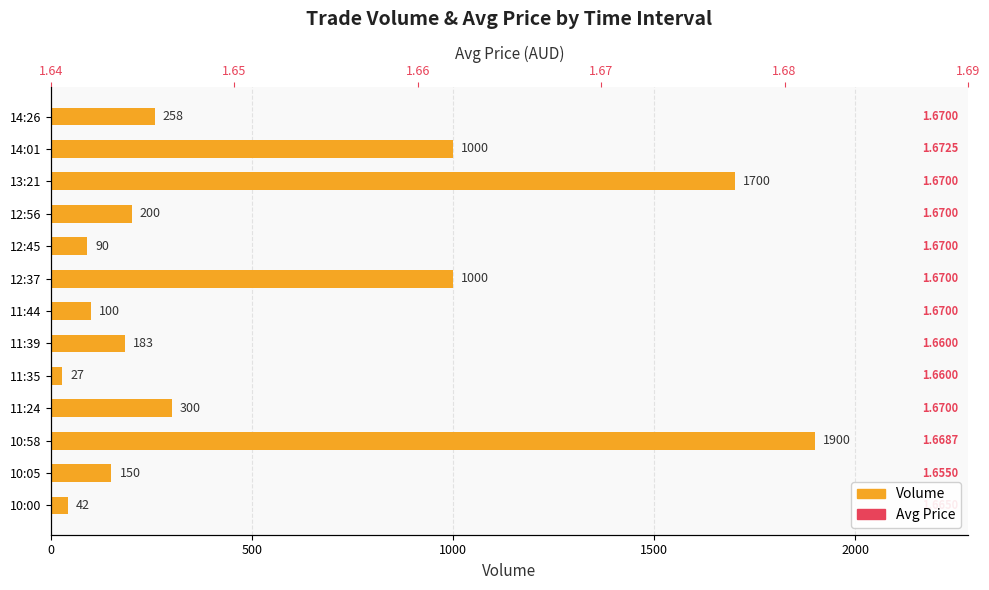

What is the minimum value for Avg Price?

1.7